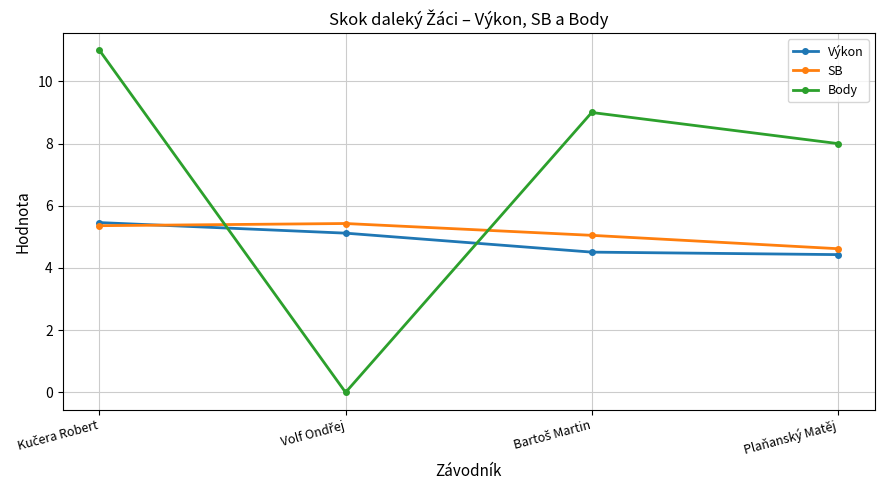

What is the value of the Body point at the 1st from the left?

11.0